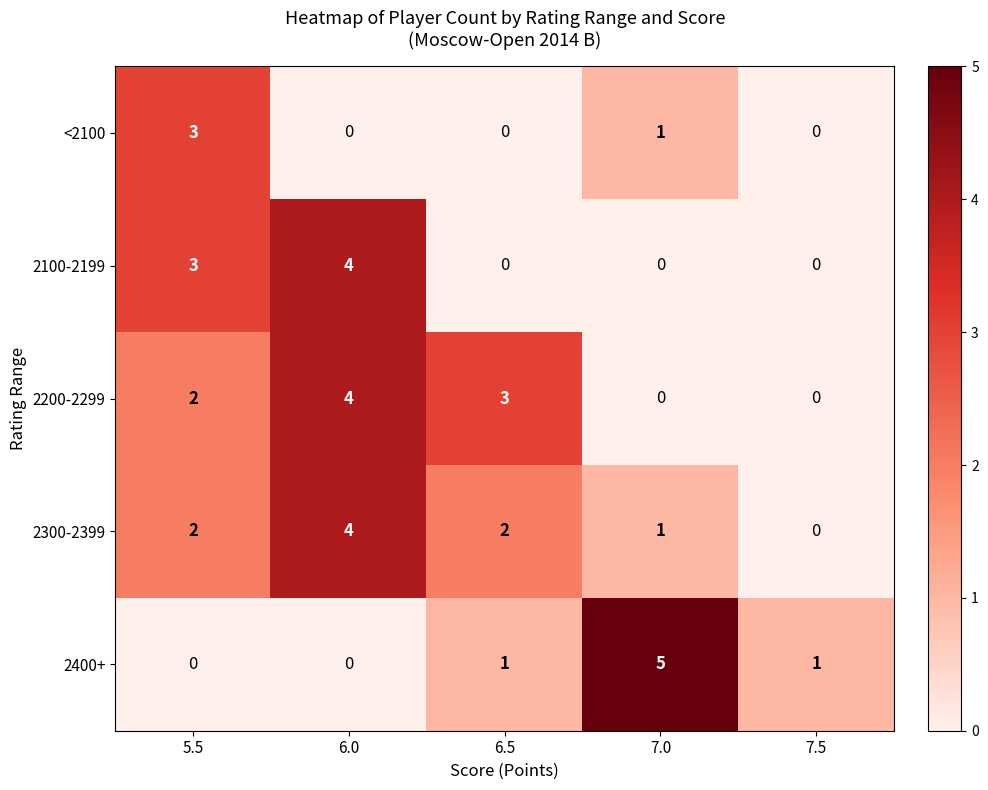

Reading left to right, list all the values displayed in this chart.

<2100: 3	0	0	1	0
2100-2199: 3	4	0	0	0
2200-2299: 2	4	3	0	0
2300-2399: 2	4	2	1	0
2400+: 0	0	1	5	1